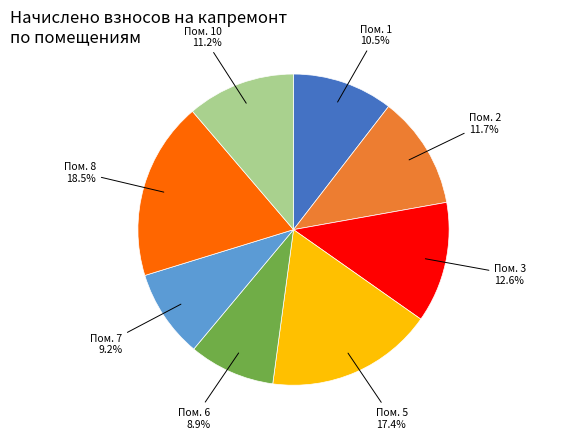

Is the sum of Пом. 1 and Пом. 6 greater than half?

No